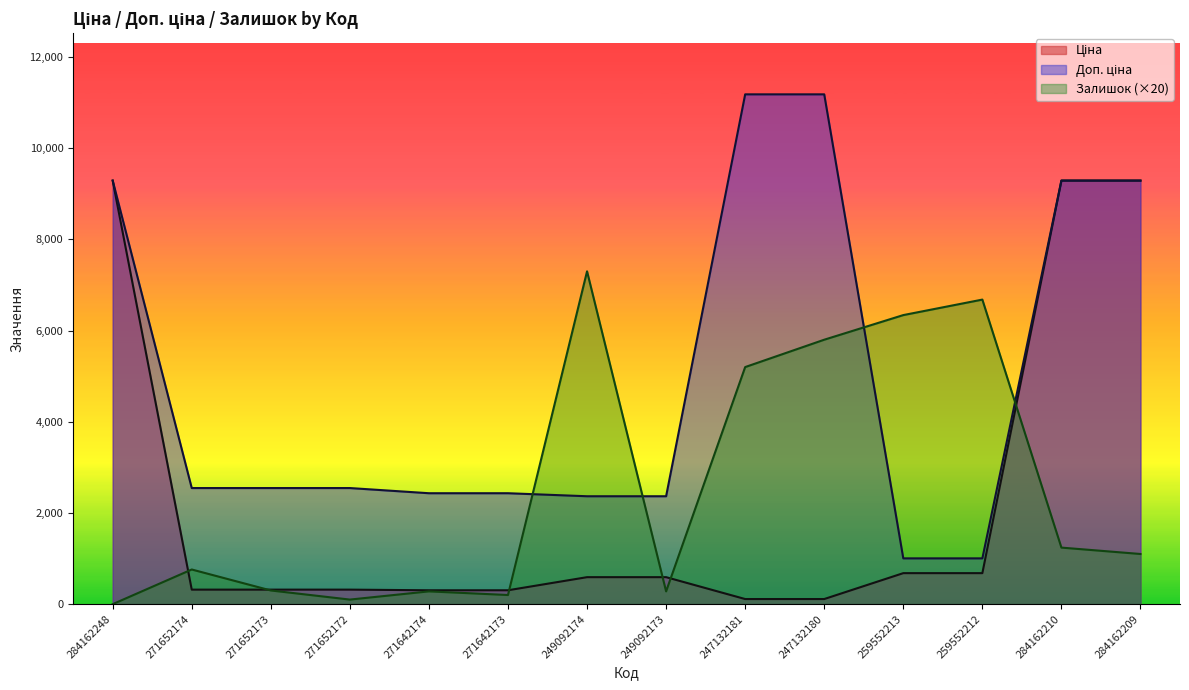

What is the lowest value of the Ціна series?

111.8